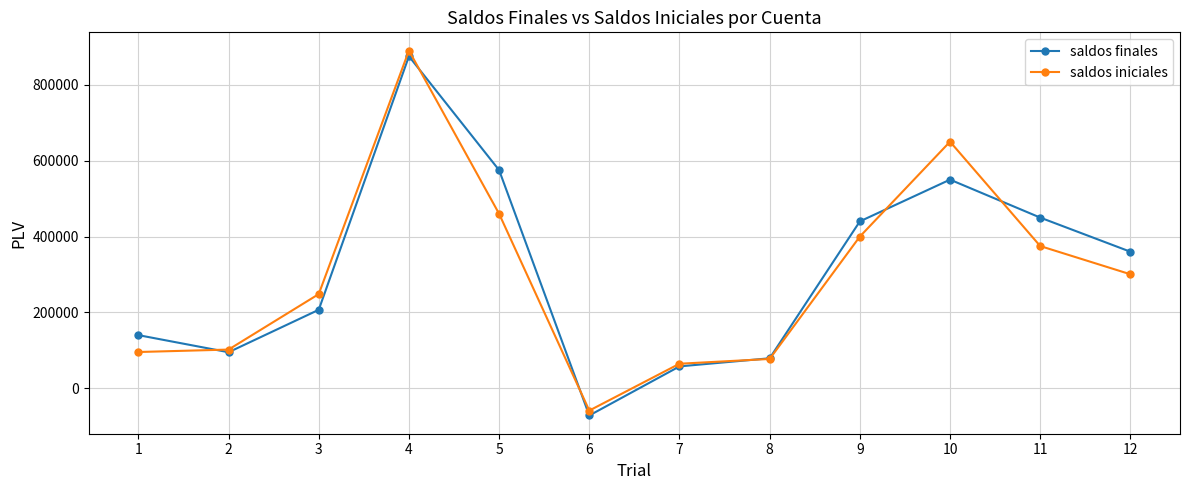

Reading left to right, list all the values displayed in this chart.

saldos finales: 140350	95300	207140	875000	575000	-71310	58000	79400	440000	550000	450000	360080
saldos iniciales: 95900	102300	248460	890000	460000	-58360	65000	77600	400000	650000	375000	300700